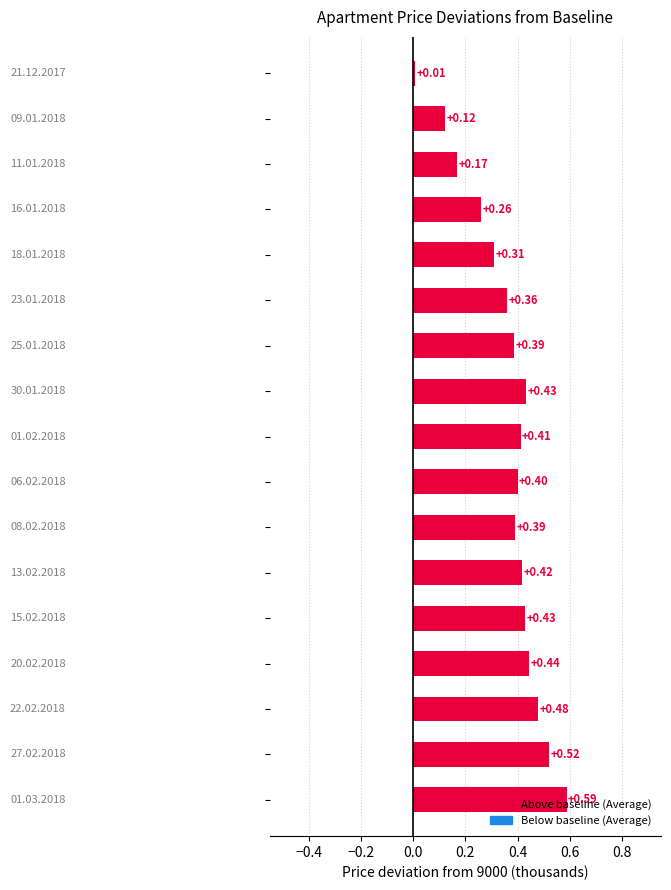

How many distinct data groups are displayed?

1